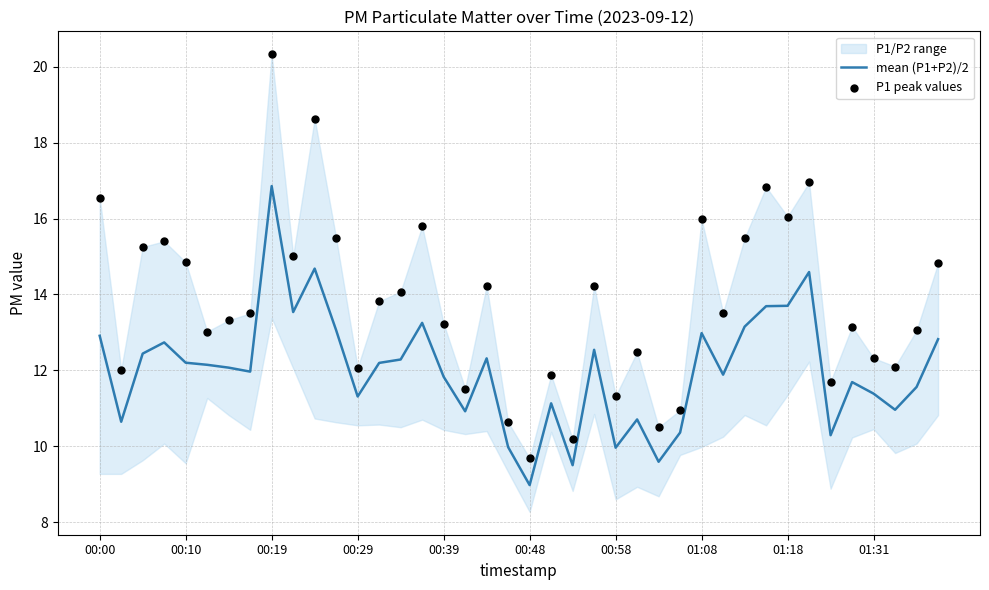

At how many categories does at least one series exceed 13?

26